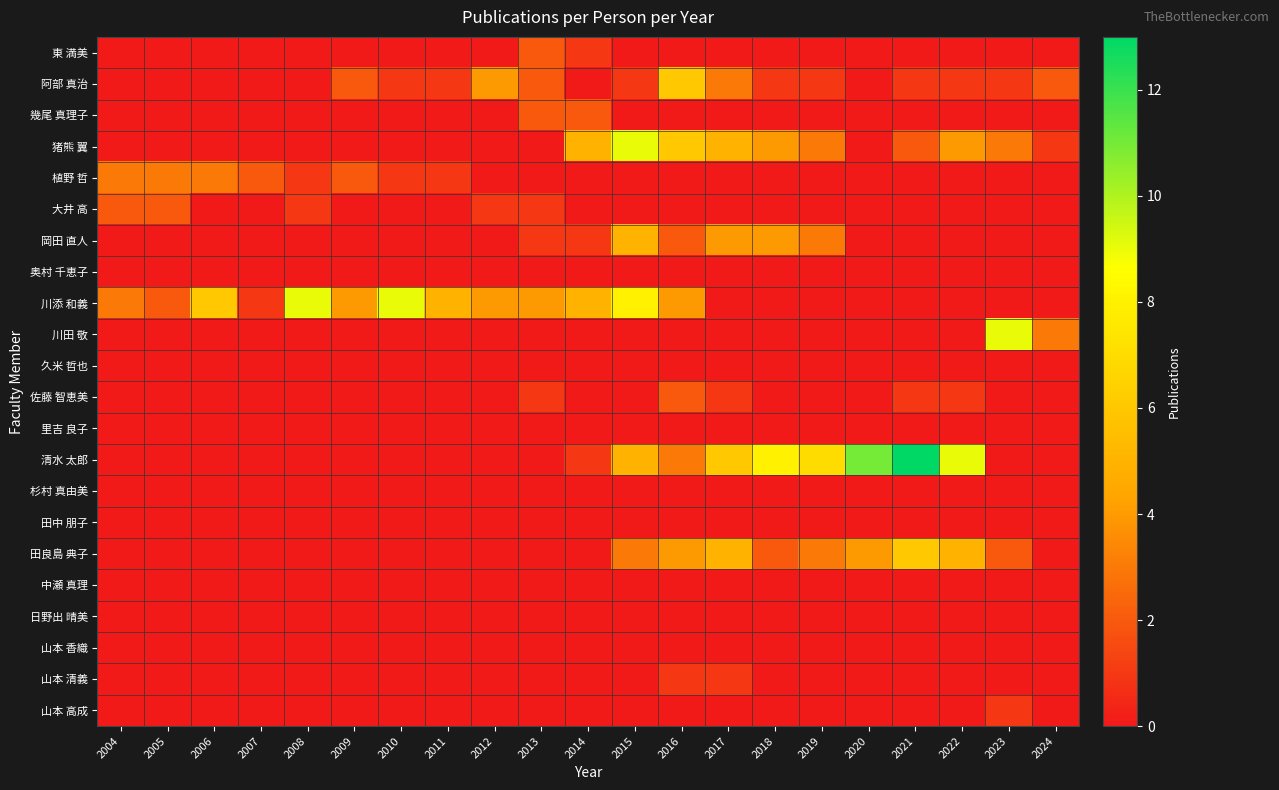

How many data points does each series have?

21